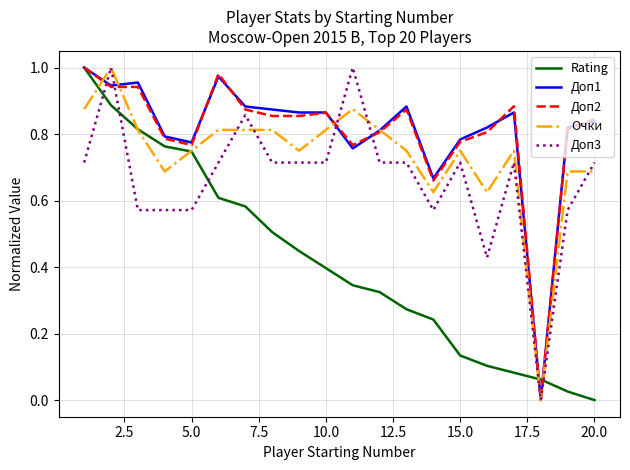

Is this an area chart (filled region under the line)?

No